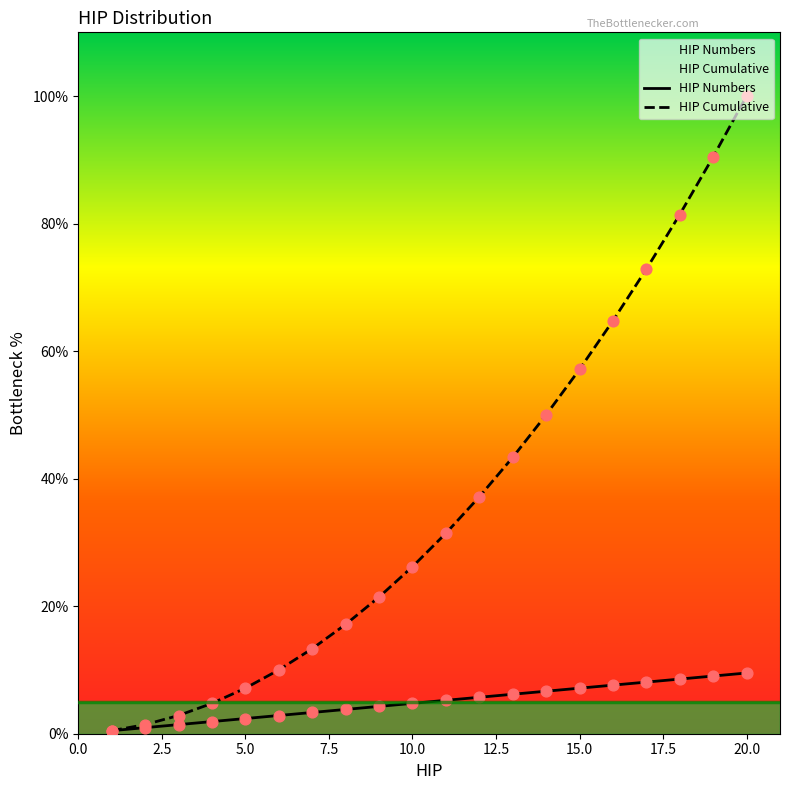

Which series has the largest total across all categories?

HIP Cumulative